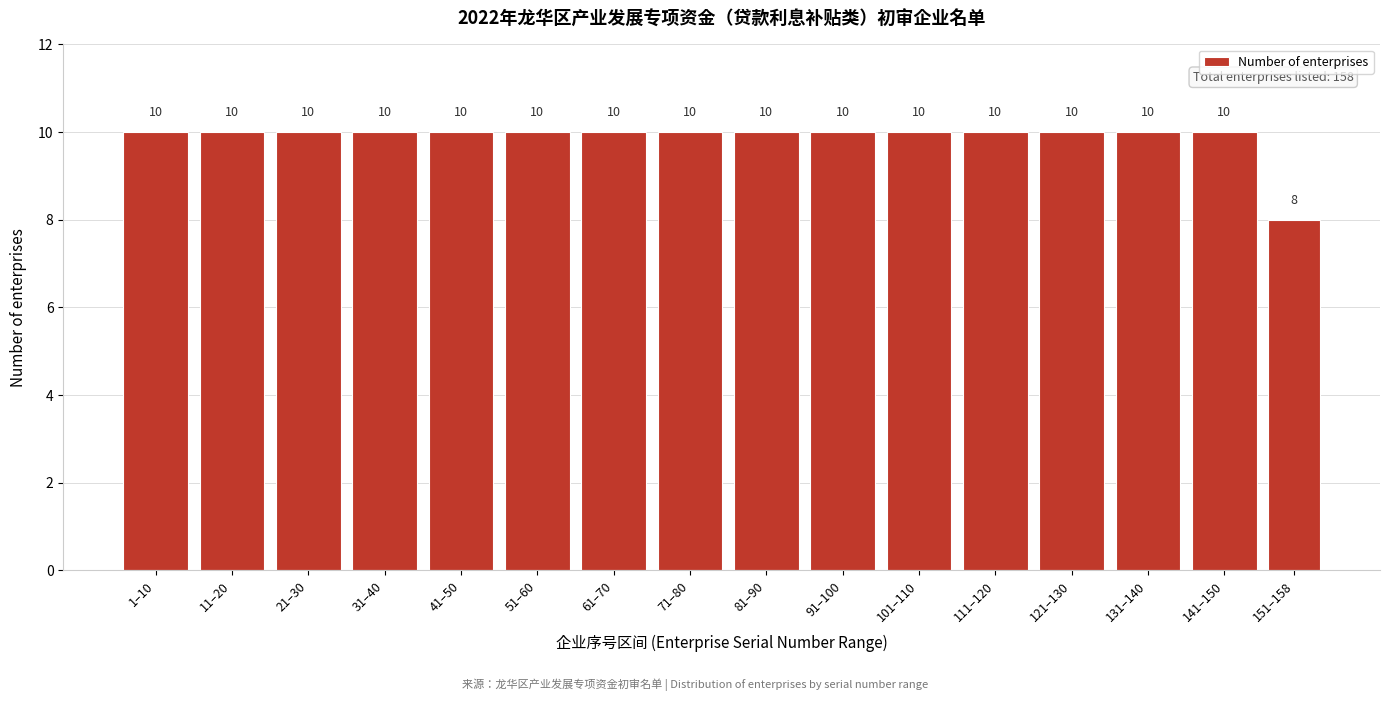

Reading right to left, extract all data points from this chart.

151–158=8	141–150=10	131–140=10	121–130=10	111–120=10	101–110=10	91–100=10	81–90=10	71–80=10	61–70=10	51–60=10	41–50=10	31–40=10	21–30=10	11–20=10	1–10=10